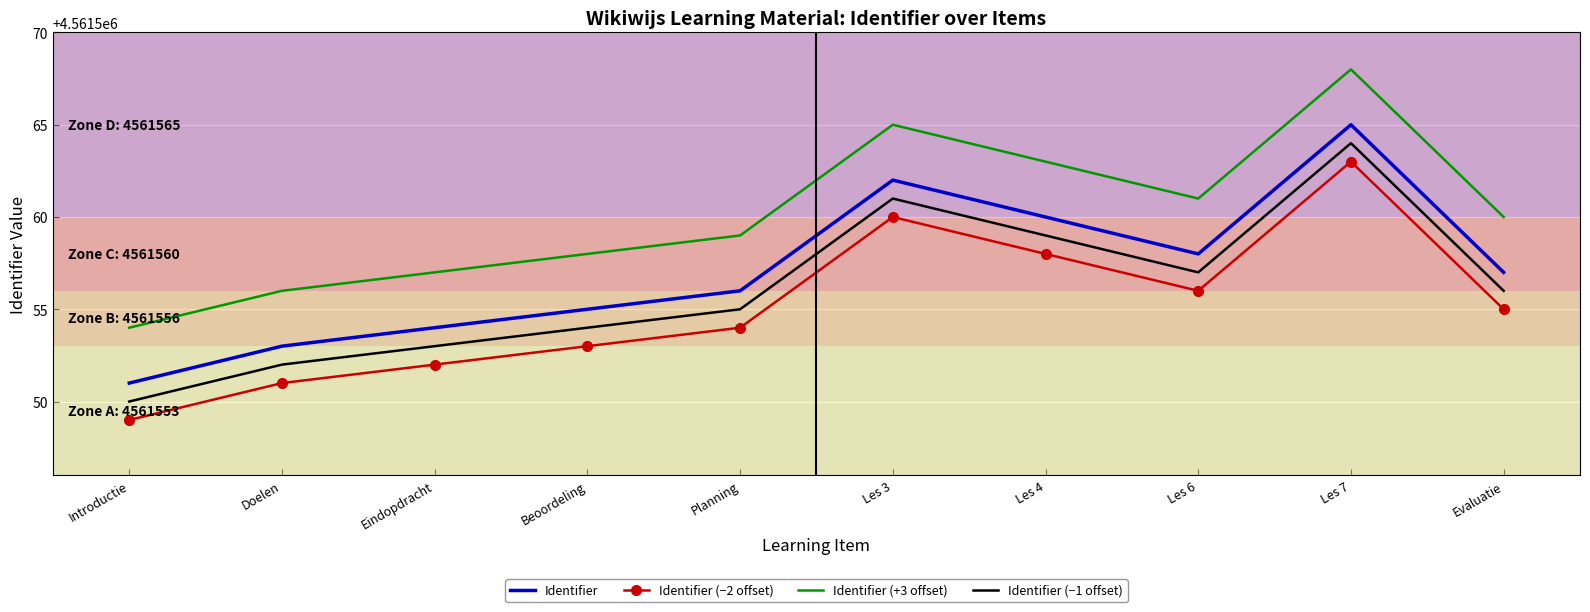

True or false: Identifier (−1 offset) and Identifier (−2 offset) cross at least once.

False